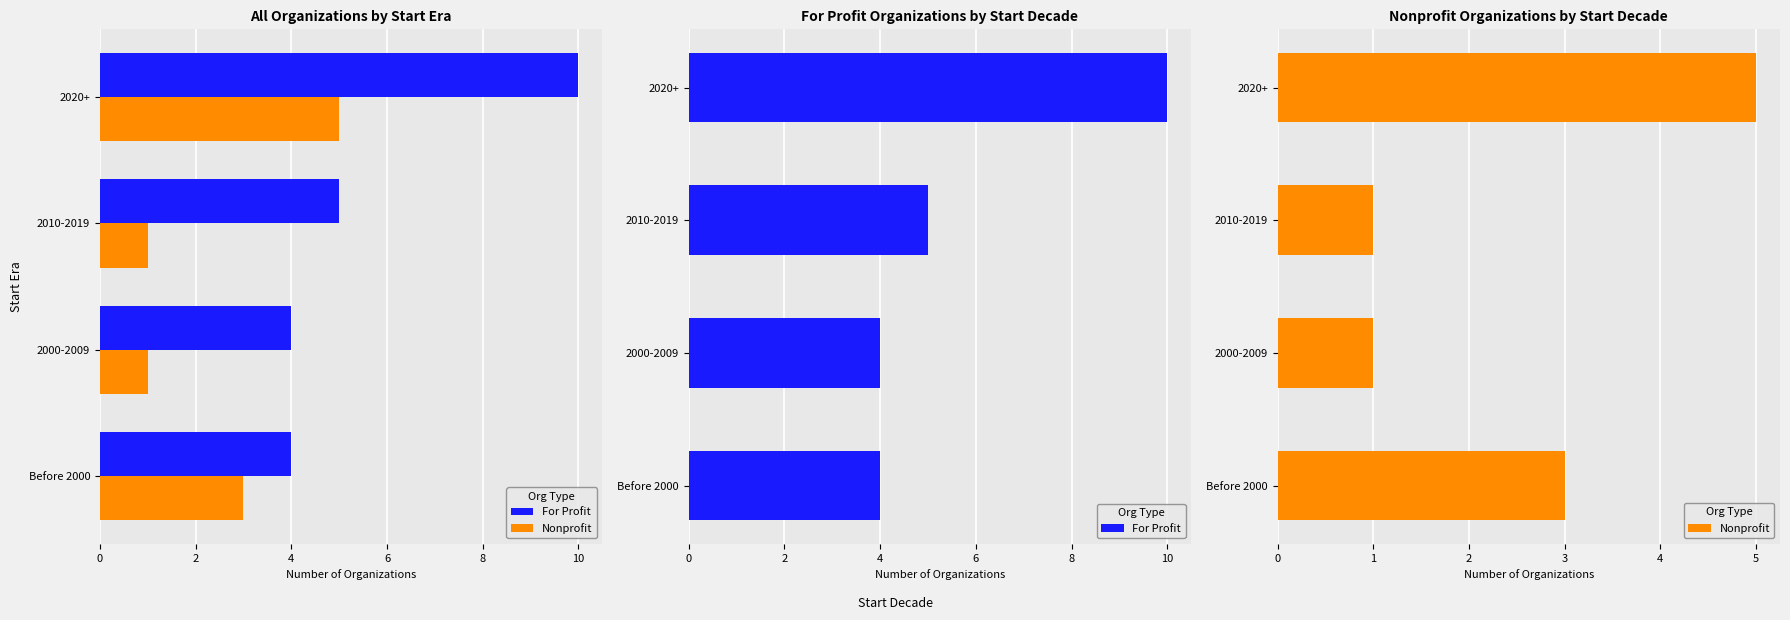

Reading right to left, what are all the values shown in this chart?

For Profit: 10	5	4	4
Nonprofit: 5	1	1	3